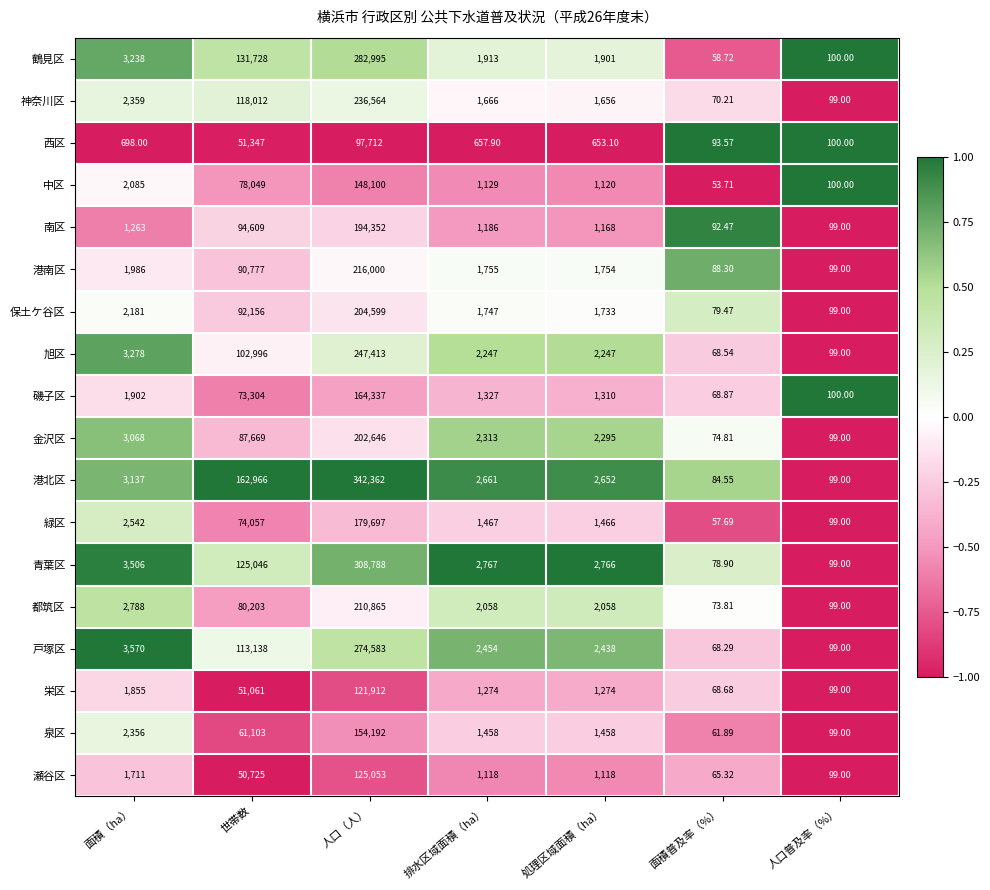

Count the number of categories in the chart.

7